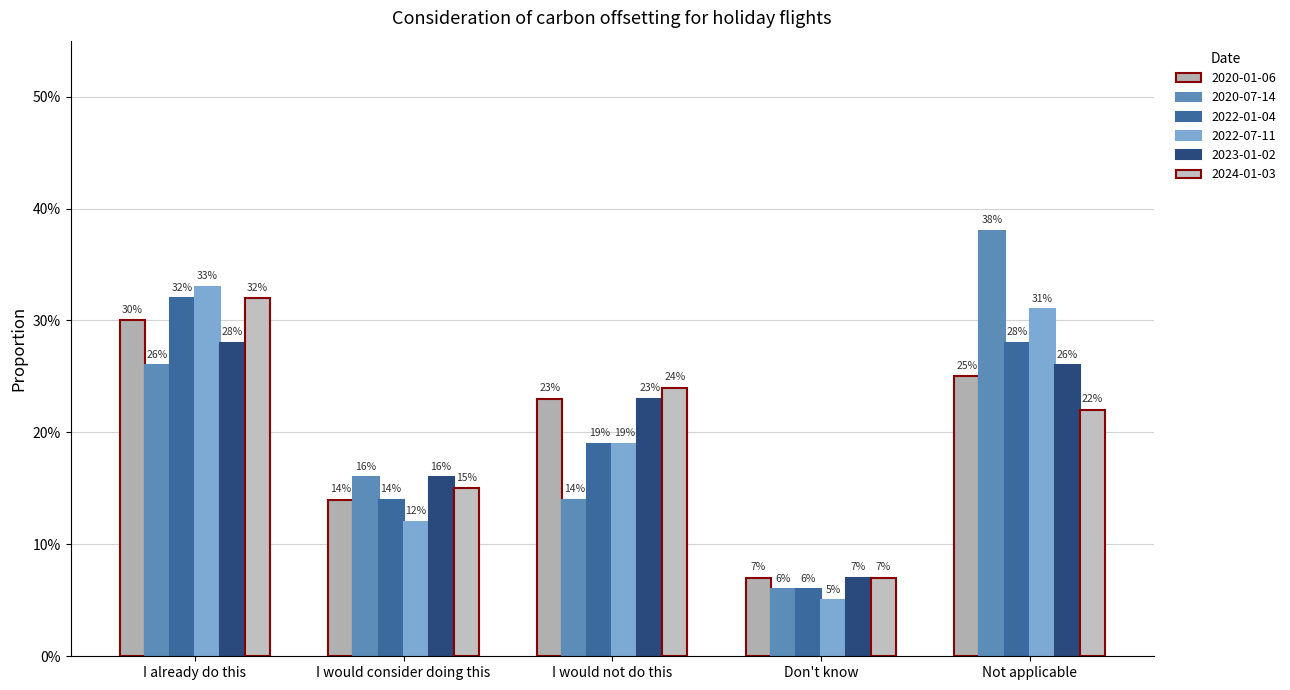

Is it true that 2022-01-04 equals 0.1 at Don't know?

True